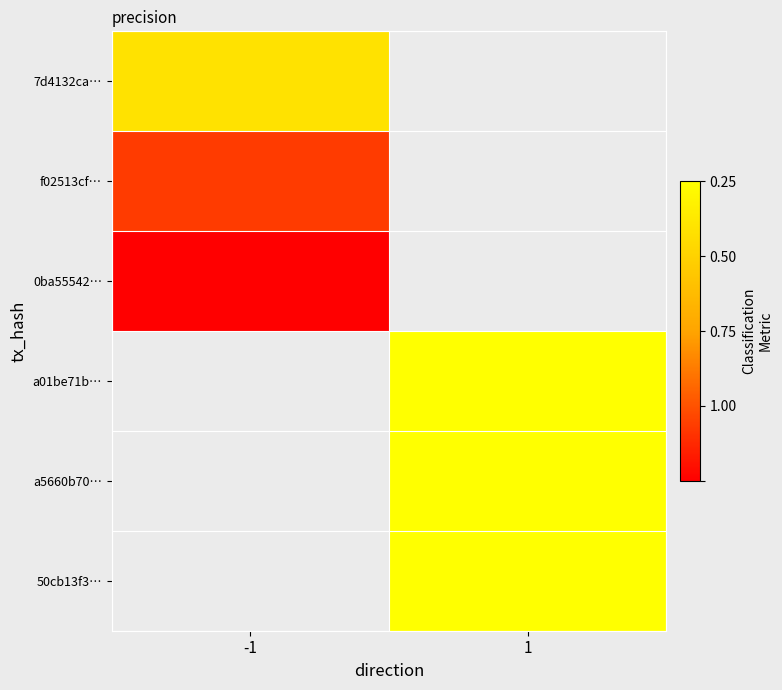

At how many categories does at least one series exceed 0?

2